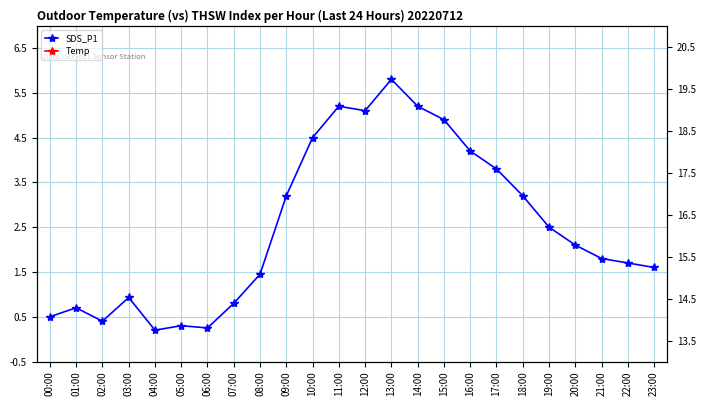

How many interior local peaks does the Temp series have?

2